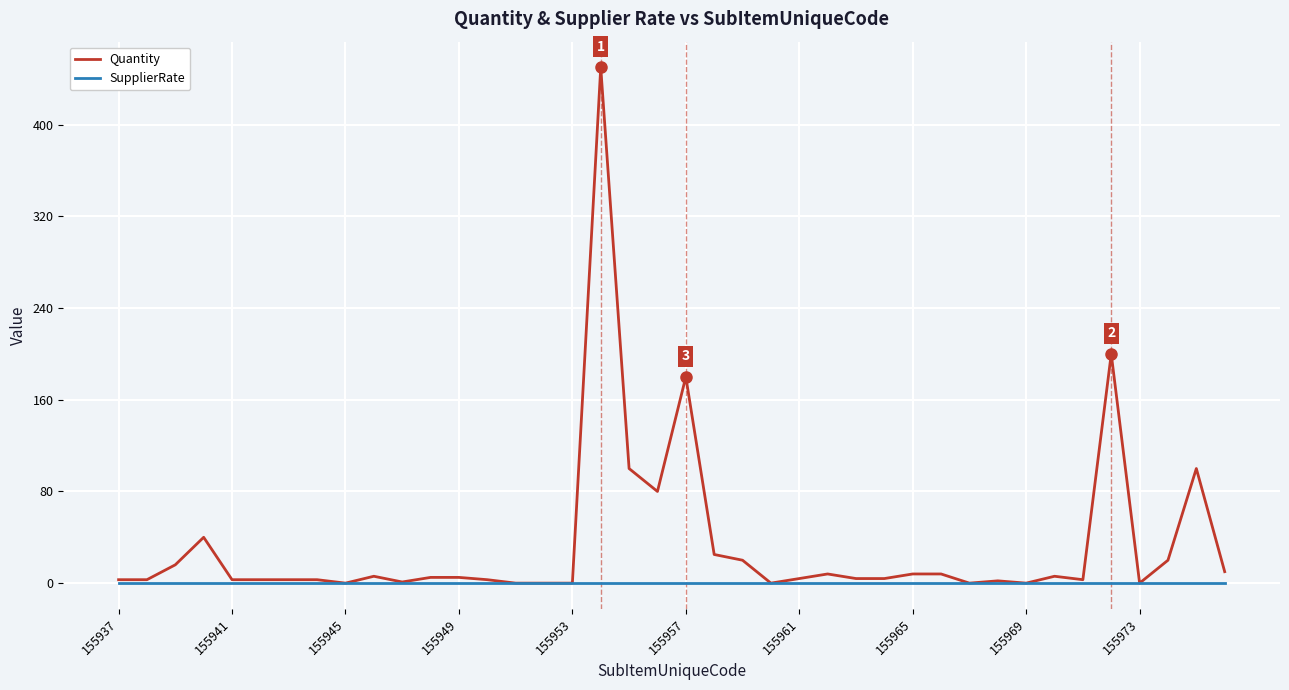

List the series in order of their overall mean, lowest first.

SupplierRate, Quantity